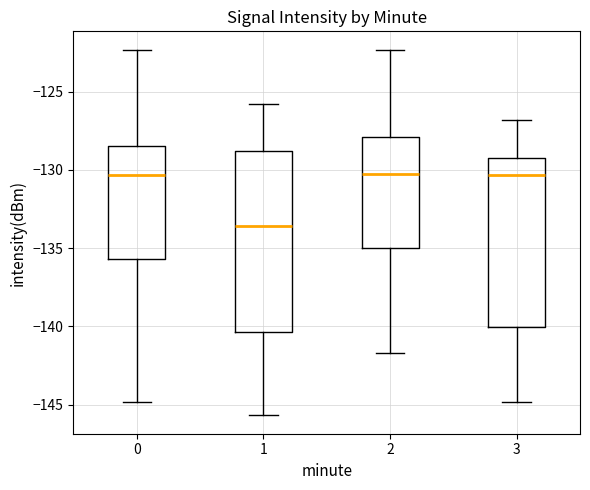

Comparing the boxes themselves (not the whiskers), which one is the tallest?

1